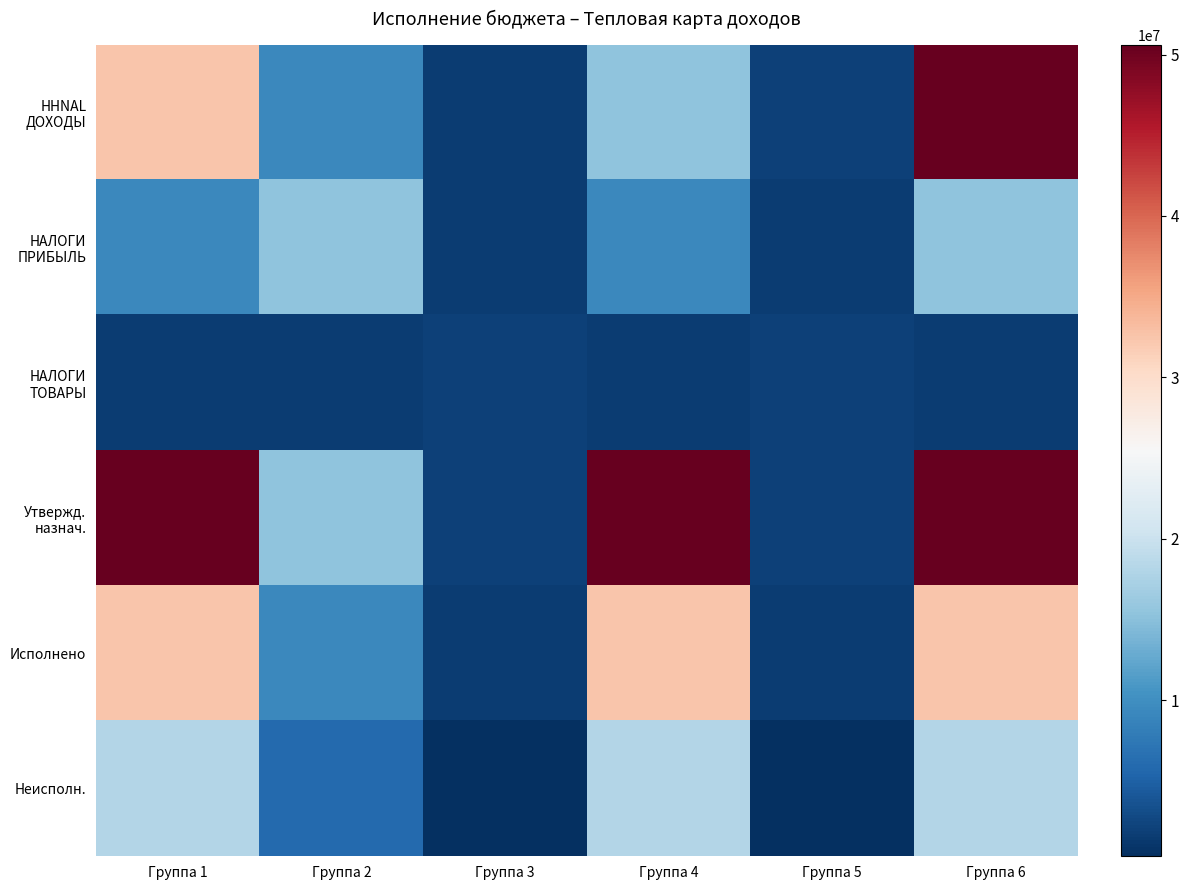

Which series has the widest spread of values?

ННNAL ДОХОДЫ